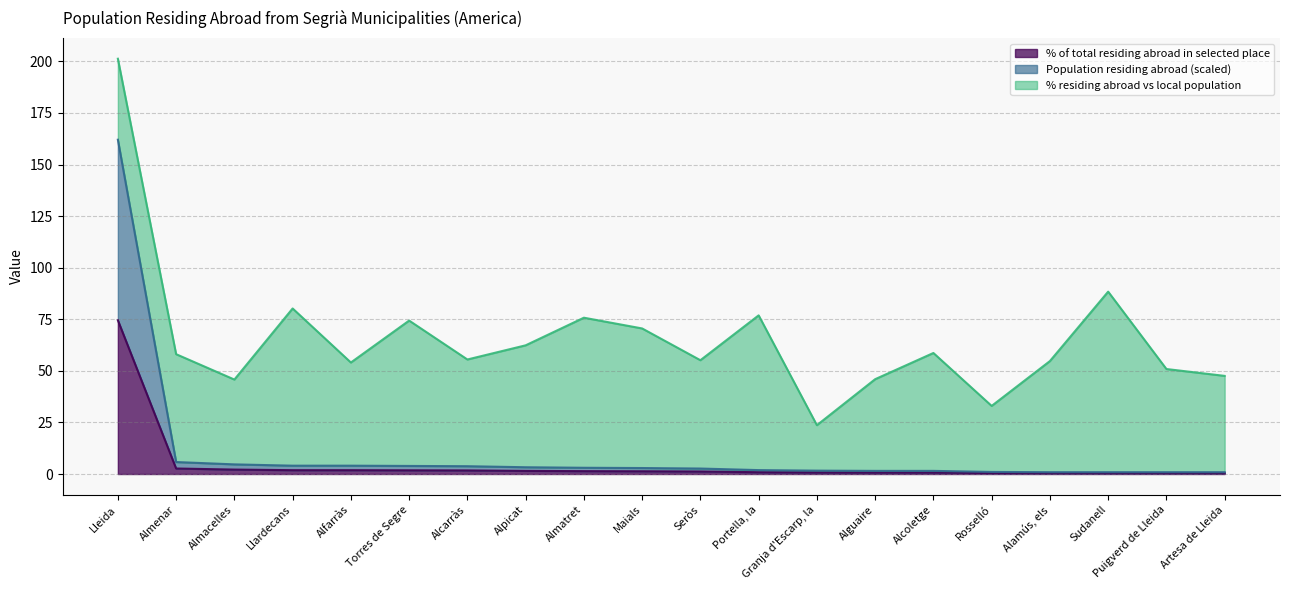

At which category is the sum across all series the highest?

Lleida